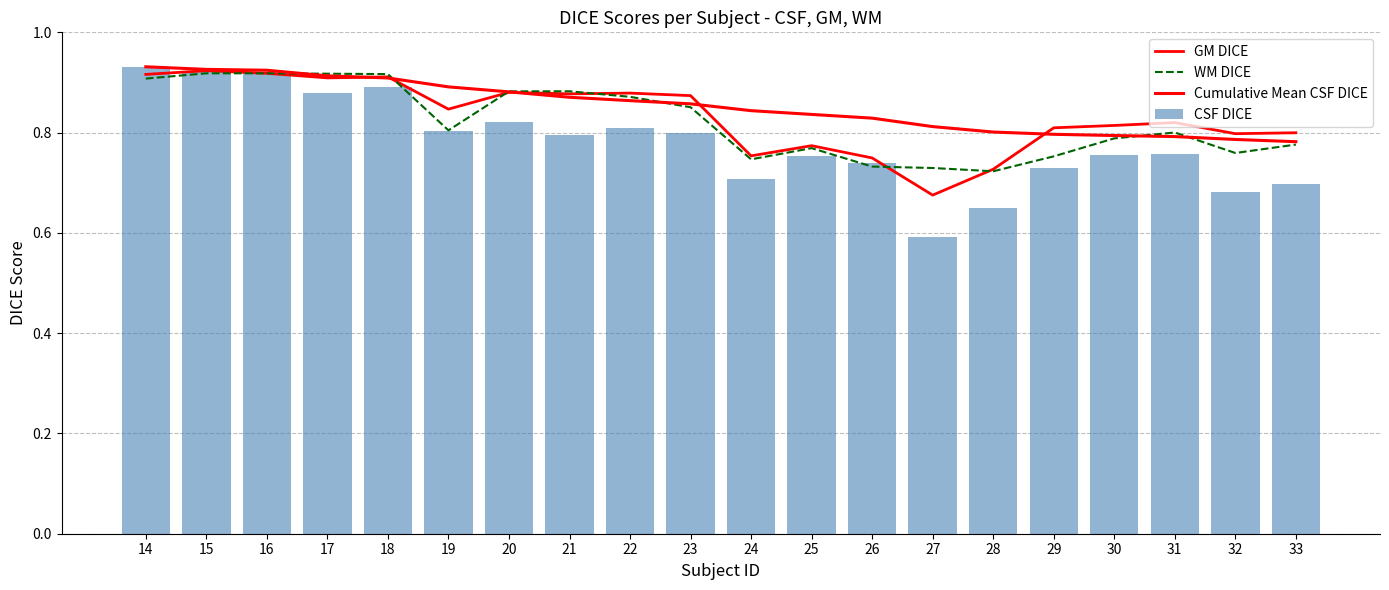

What is the difference between the second highest and minimum values in the CSF DICE series?

0.3